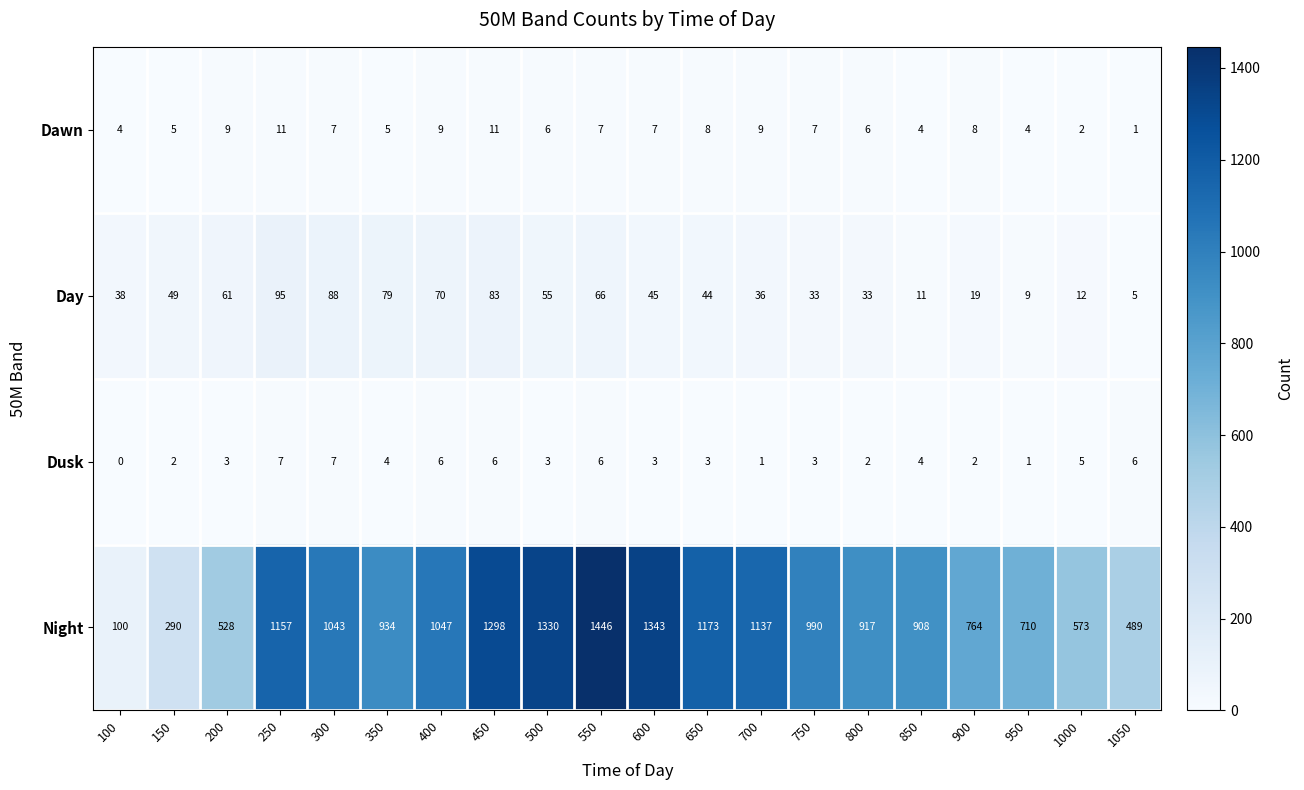

At how many categories does at least one series exceed 1206?

4